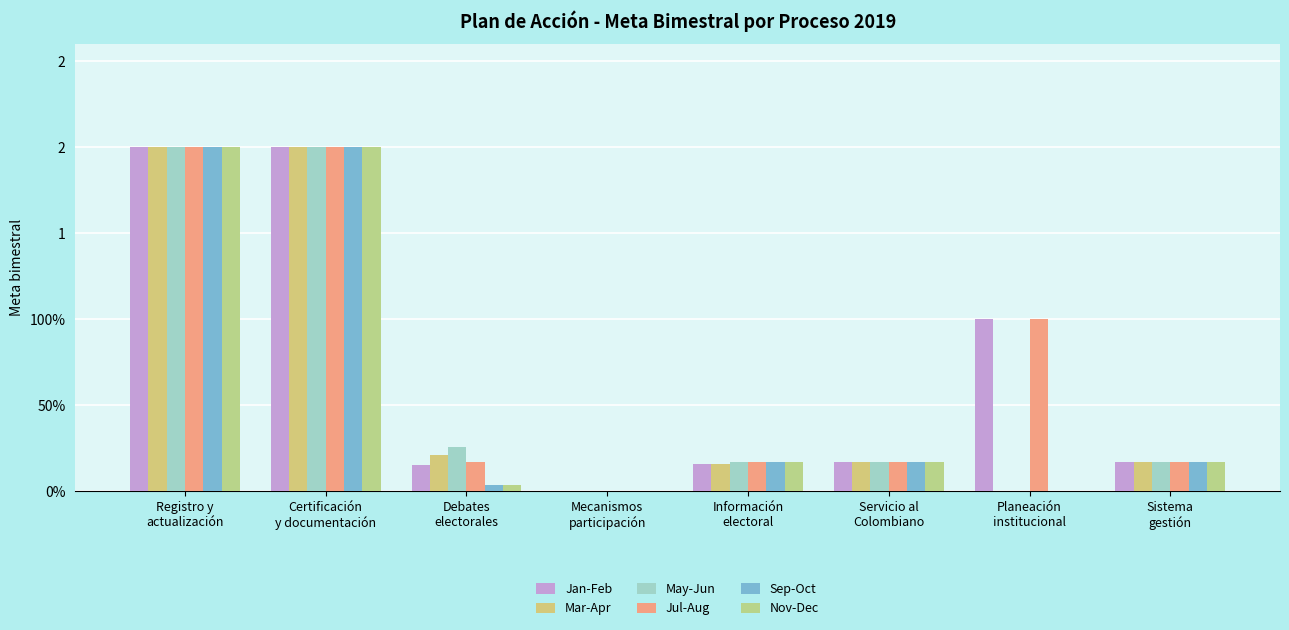

Where is Mar-Apr nearest to the value 1?

Debates
electorales